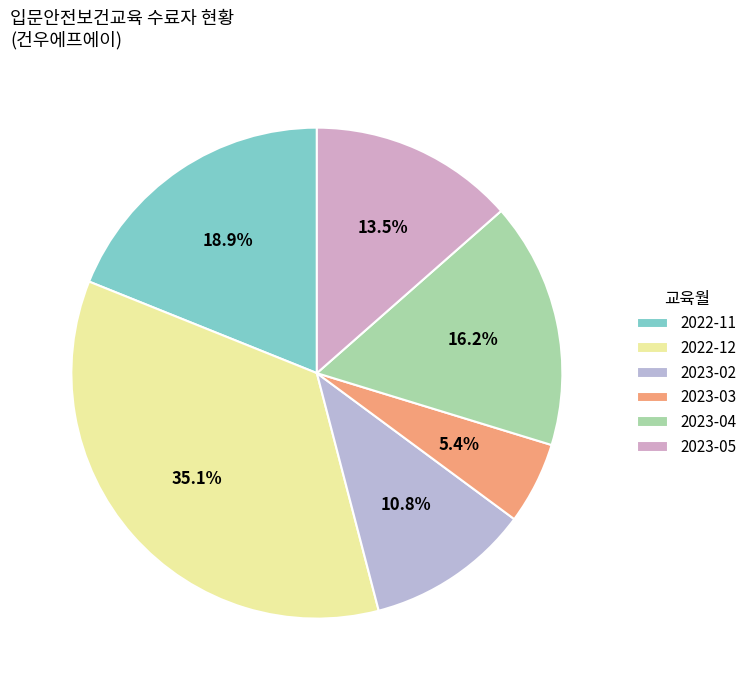

Which slice is the smallest?

2023-03